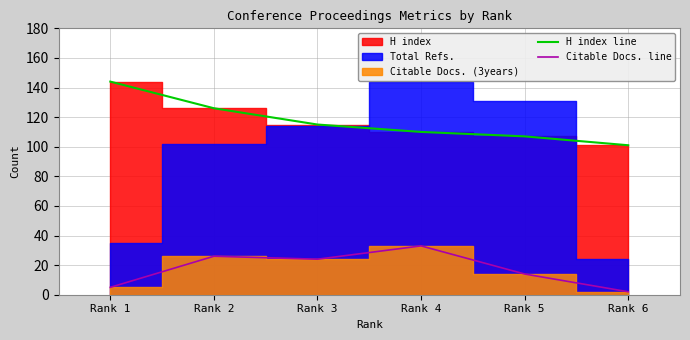

At which label does H index line first exceed 115?

Rank 1